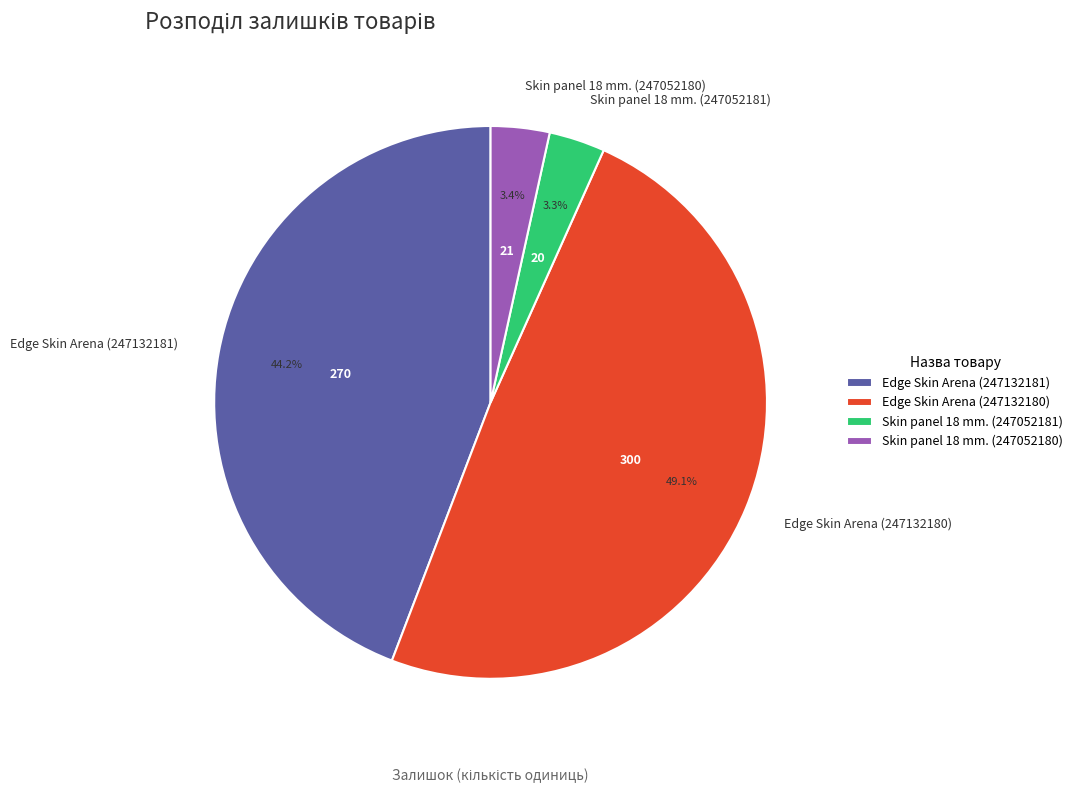

Which slice is the largest?

Edge Skin Arena (247132180)